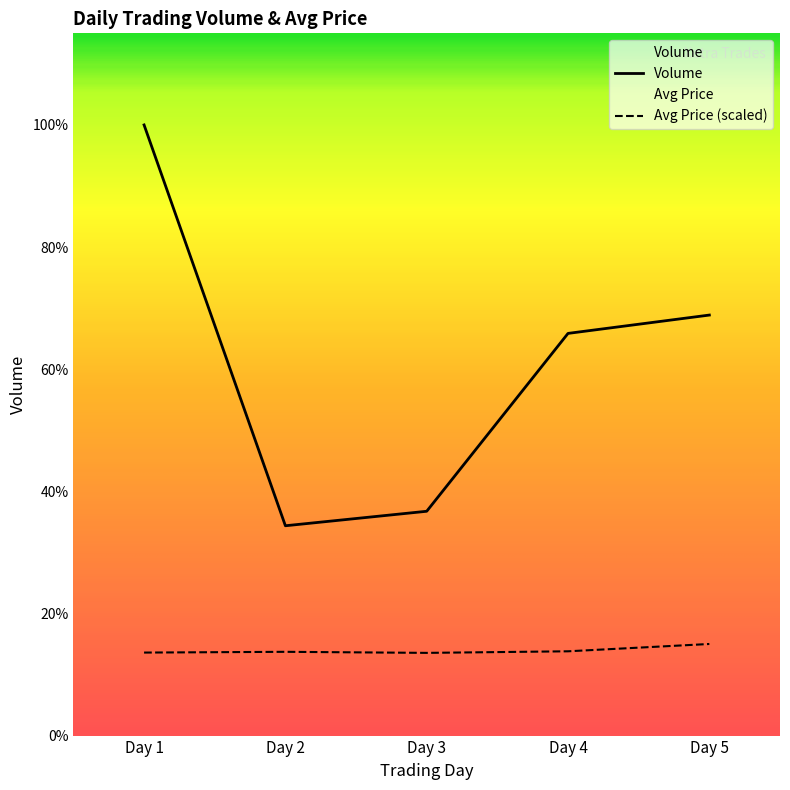

What is the lowest value of the Volume series?

1694.0